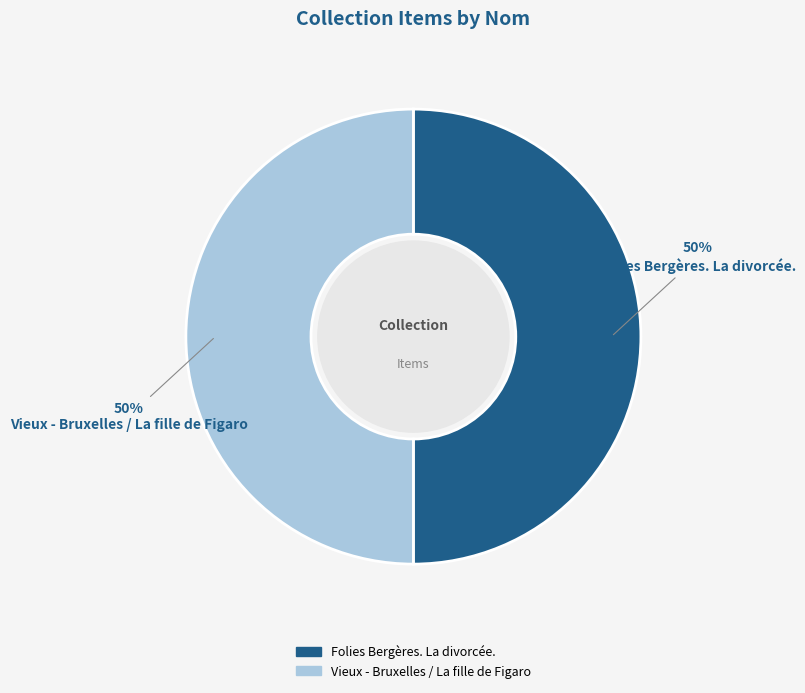

To the nearest percent, what percentage of the pie is Vieux - Bruxelles / La fille de Figaro?

50%